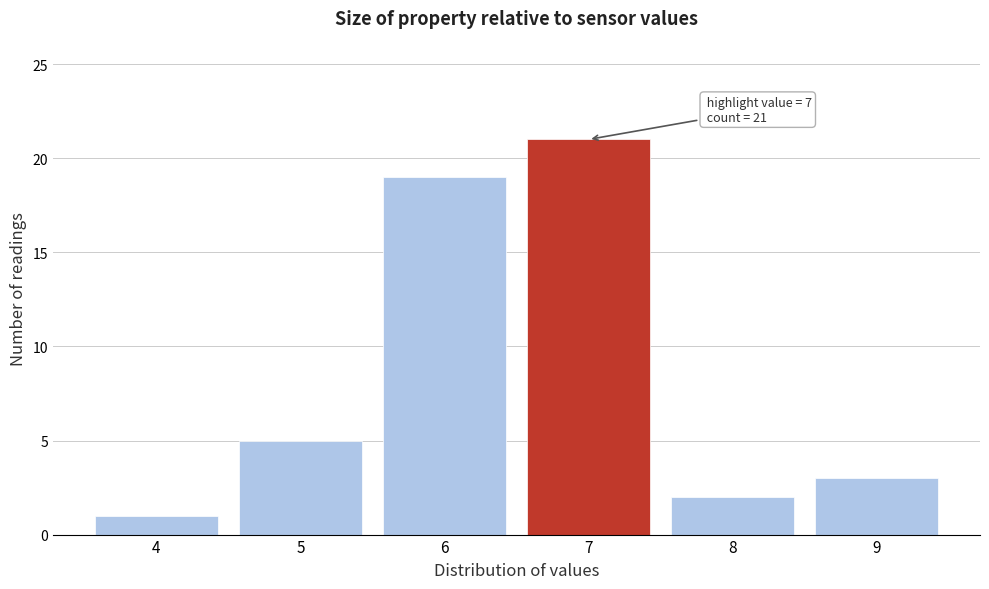

Reading left to right, what are all the values shown in this chart?

4=1	5=5	6=19	7=21	8=2	9=3